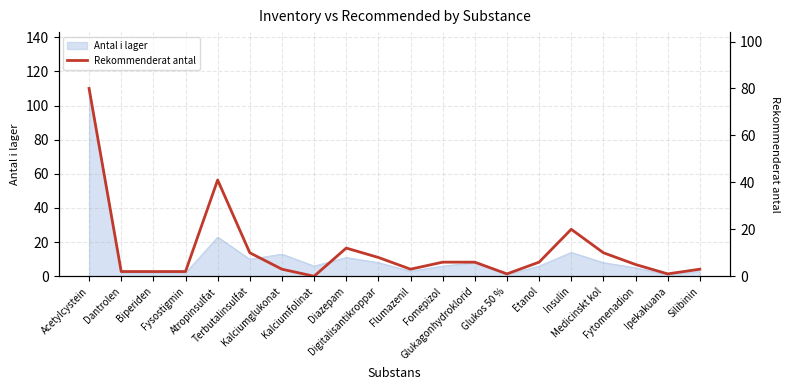

Rank the categories by value from lowest to highest.

Kalciumfolinat, Glukos 50 %, Ipekakuana, Dantrolen, Biperiden, Fysostigmin, Kalciumglukonat, Flumazenil, Silibinin, Fytomenadion, Fomepizol, Glukagonhydroklorid, Etanol, Digitalisantikroppar, Terbutalinsulfat, Medicinskt kol, Diazepam, Insulin, Atropinsulfat, Acetylcystein